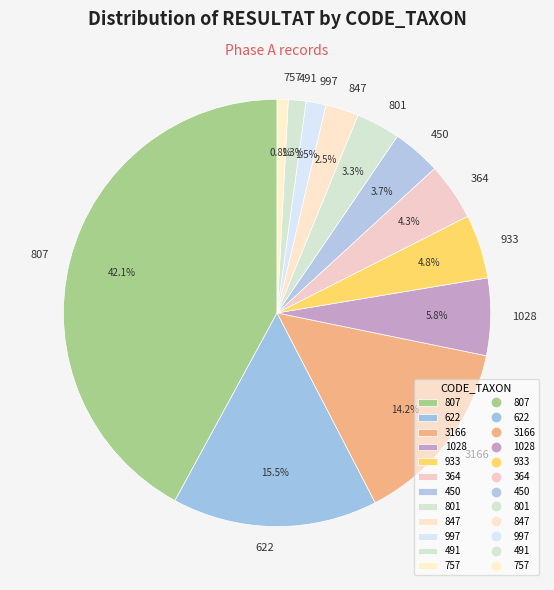

To the nearest percent, what is the combined percentage of 364 and 801?

8%